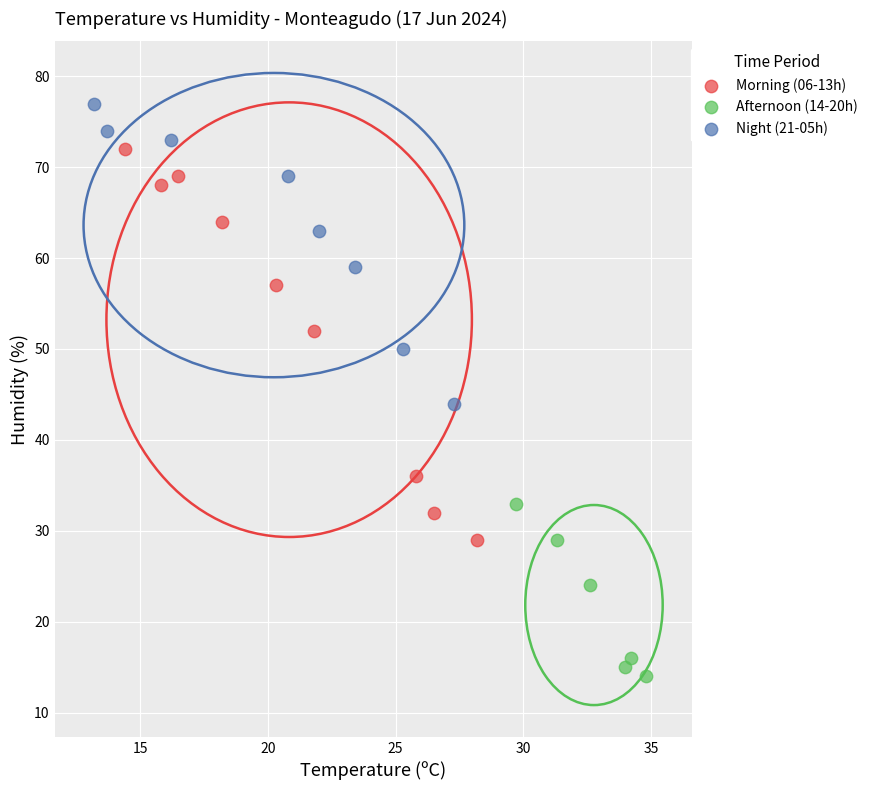

Which series reaches the minimum Y coordinate?

Afternoon (14-20h)